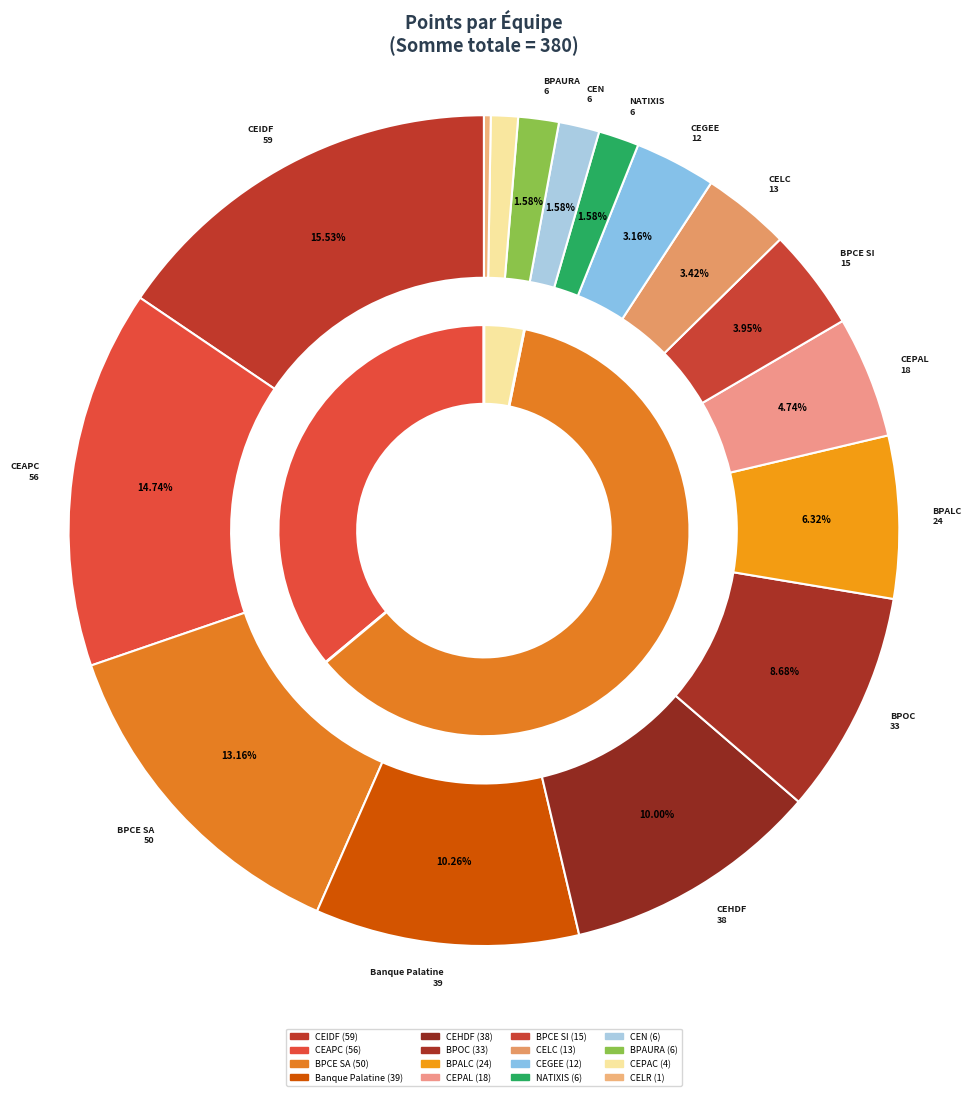

Which slice is the smallest?

CELR